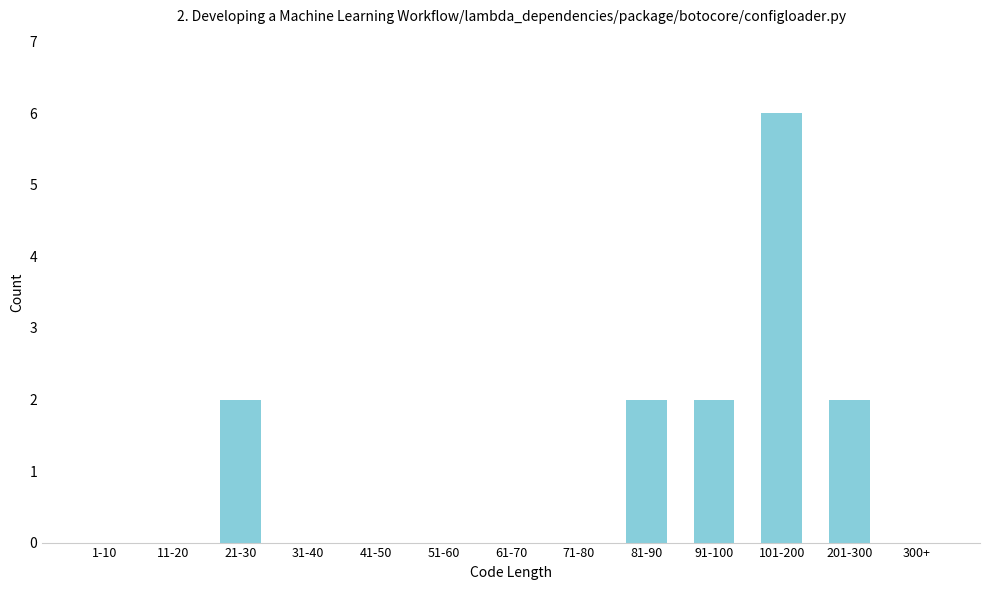

Reading left to right, transcribe all the data shown in this chart.

1-10=0	11-20=0	21-30=2	31-40=0	41-50=0	51-60=0	61-70=0	71-80=0	81-90=2	91-100=2	101-200=6	201-300=2	300+=0